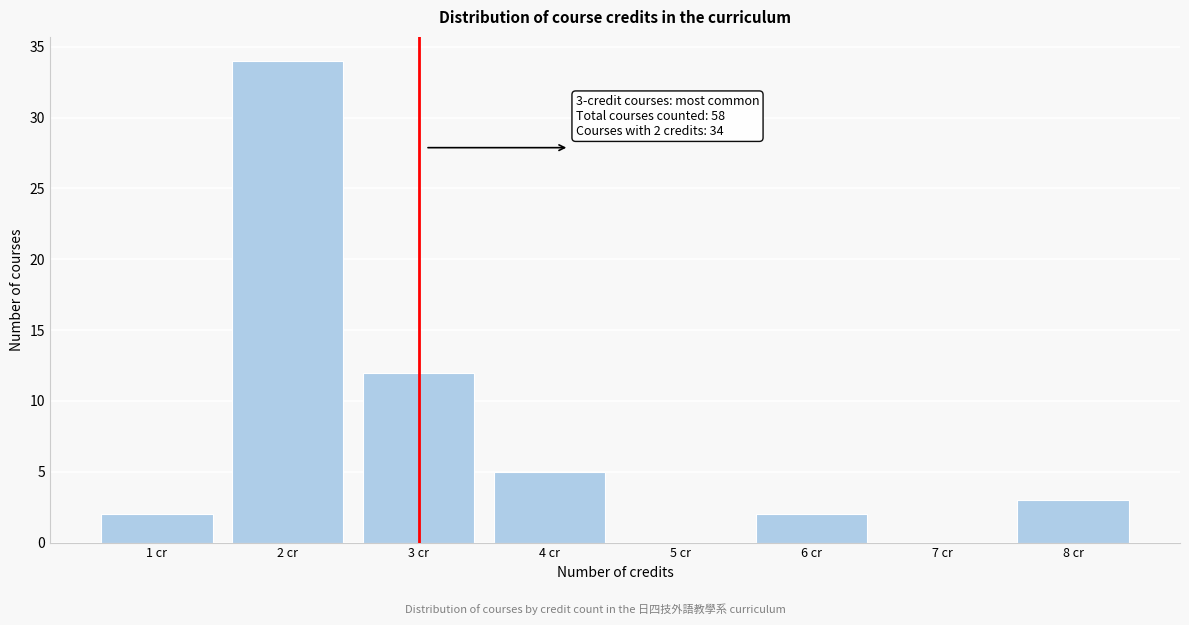

Reading left to right, extract all data points from this chart.

1 cr=2	2 cr=34	3 cr=12	4 cr=5	5 cr=0	6 cr=2	7 cr=0	8 cr=3